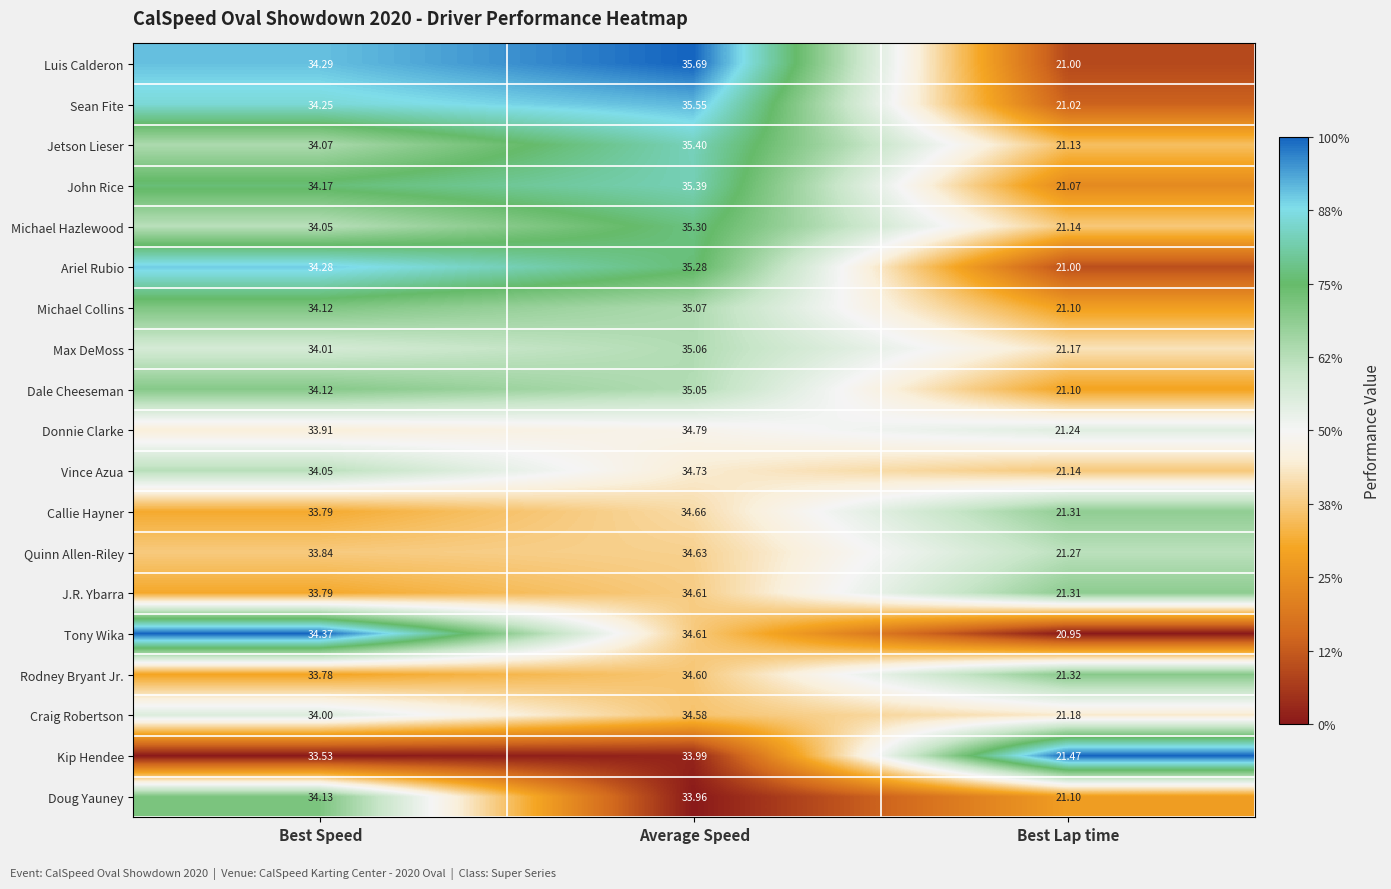

Rank the categories by J.R. Ybarra value from highest to lowest.

Average Speed, Best Speed, Best Lap time